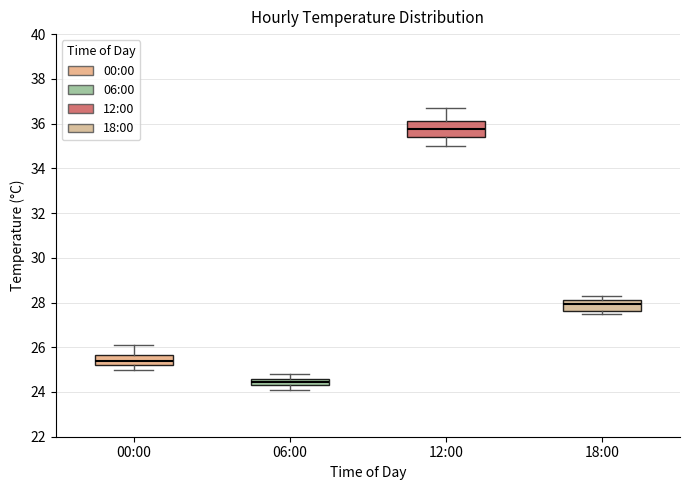

Comparing the boxes themselves (not the whiskers), which one is the tallest?

12:00